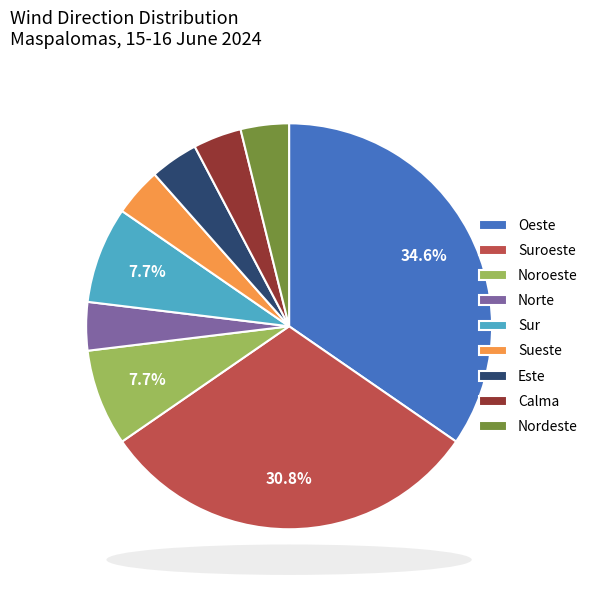

Count the number of slices in the pie.

9